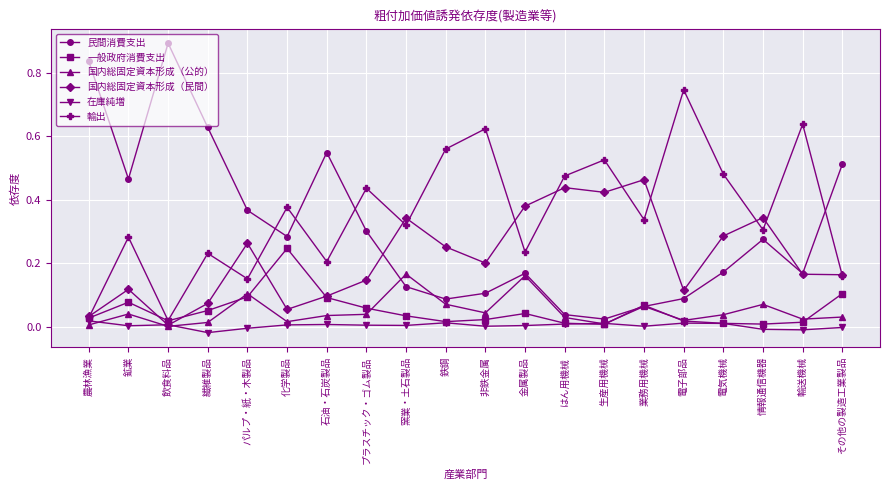

Which label corresponds to the largest value in the chart?

飲食料品